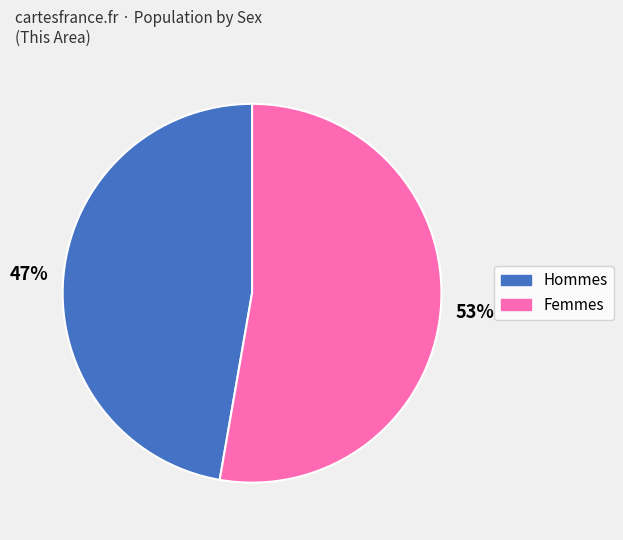

Is there a majority slice in this chart?

Yes